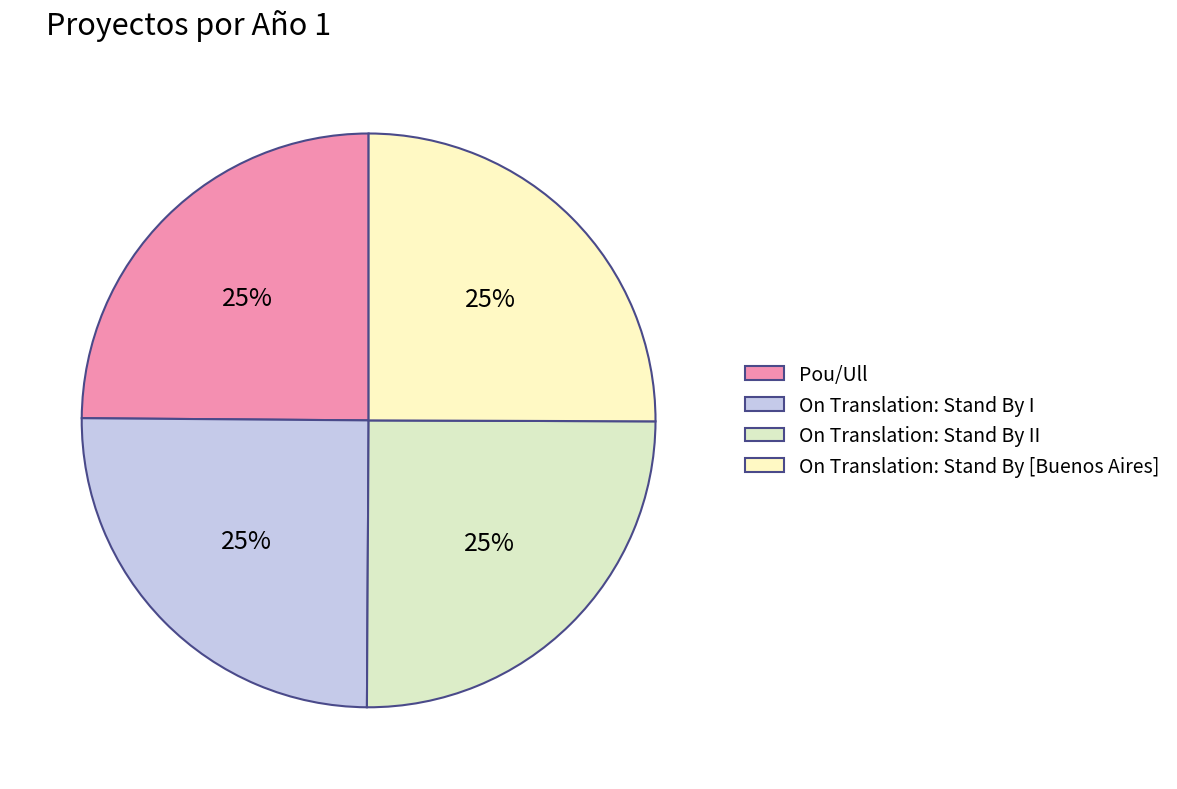

How much of the chart is everything except On Translation: Stand By [Buenos Aires]?

74.9%